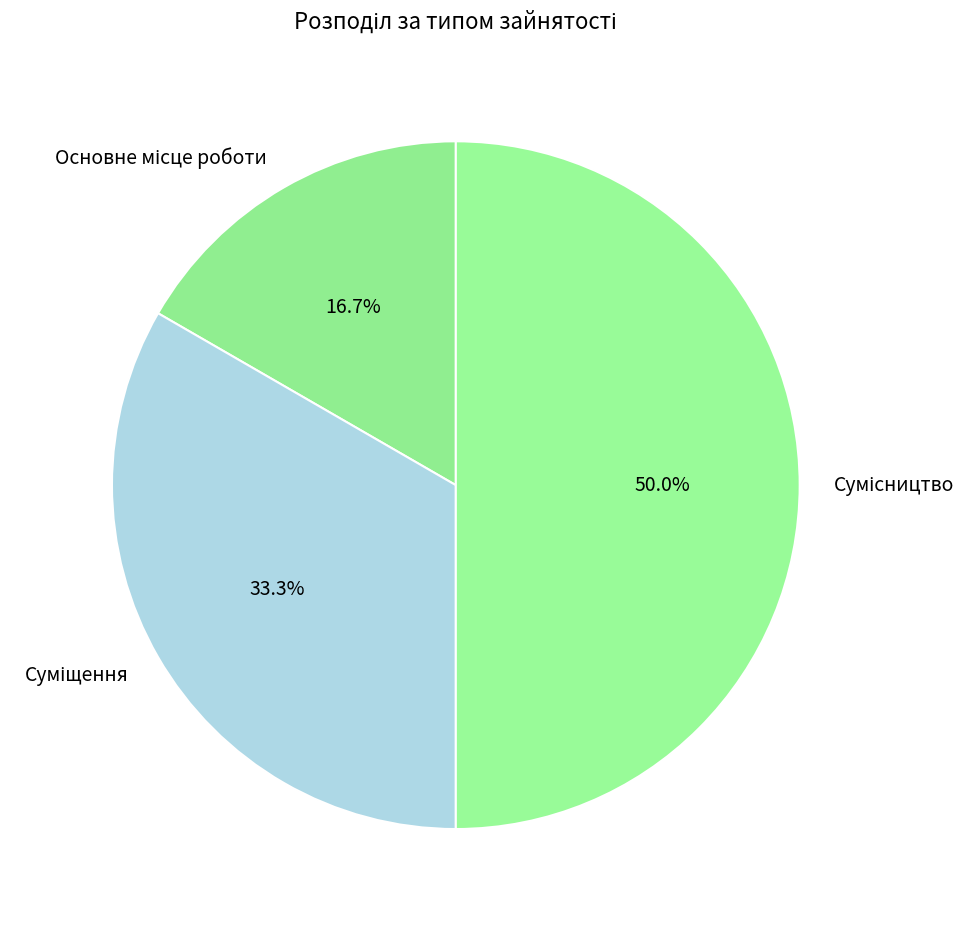

Count the number of slices in the pie.

3